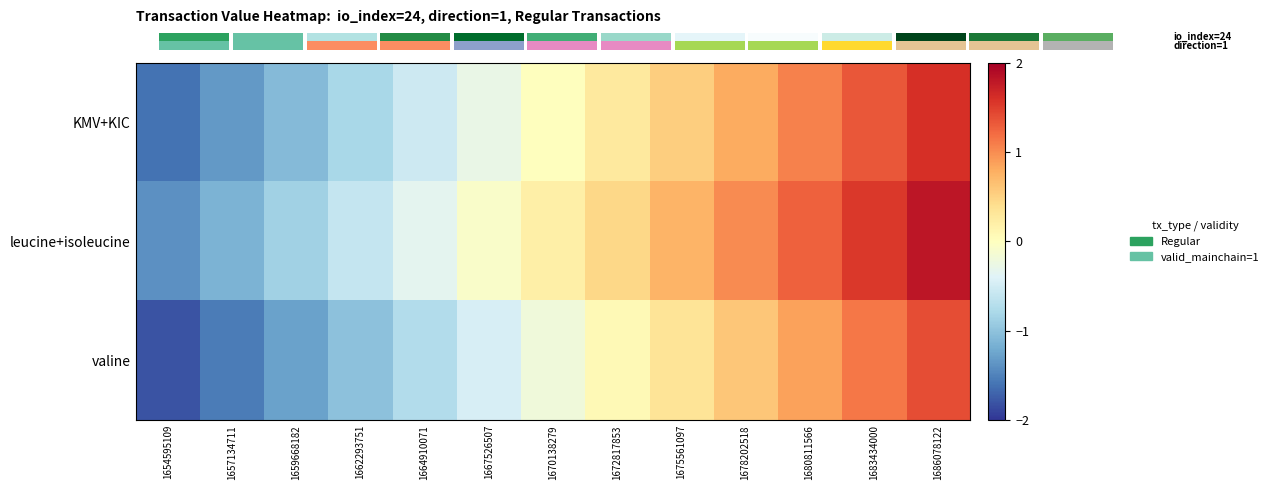

Which has a higher value, 1683434000 or 1662293751?

1683434000